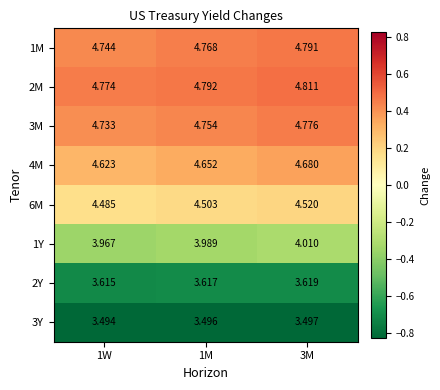

Is the value of 4M at 3M greater than the value of 3Y at 1W?

Yes